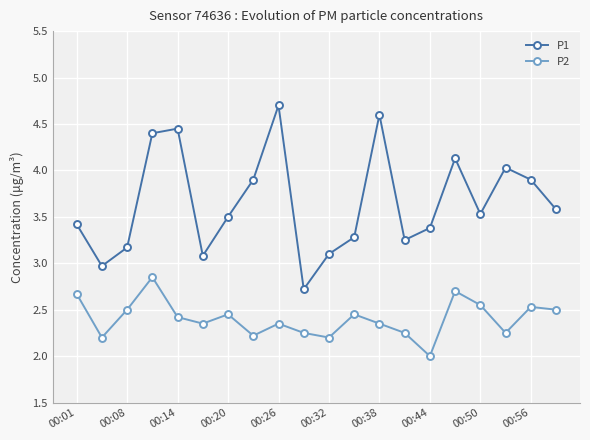

What is the smallest value displayed?

2.0